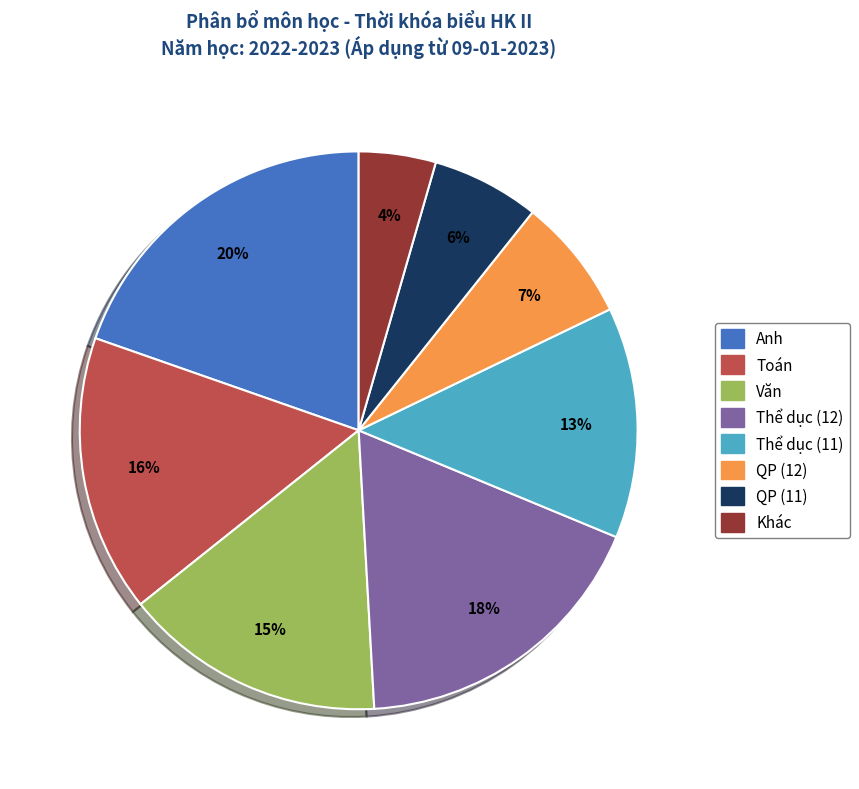

Does any single category account for the majority?

No